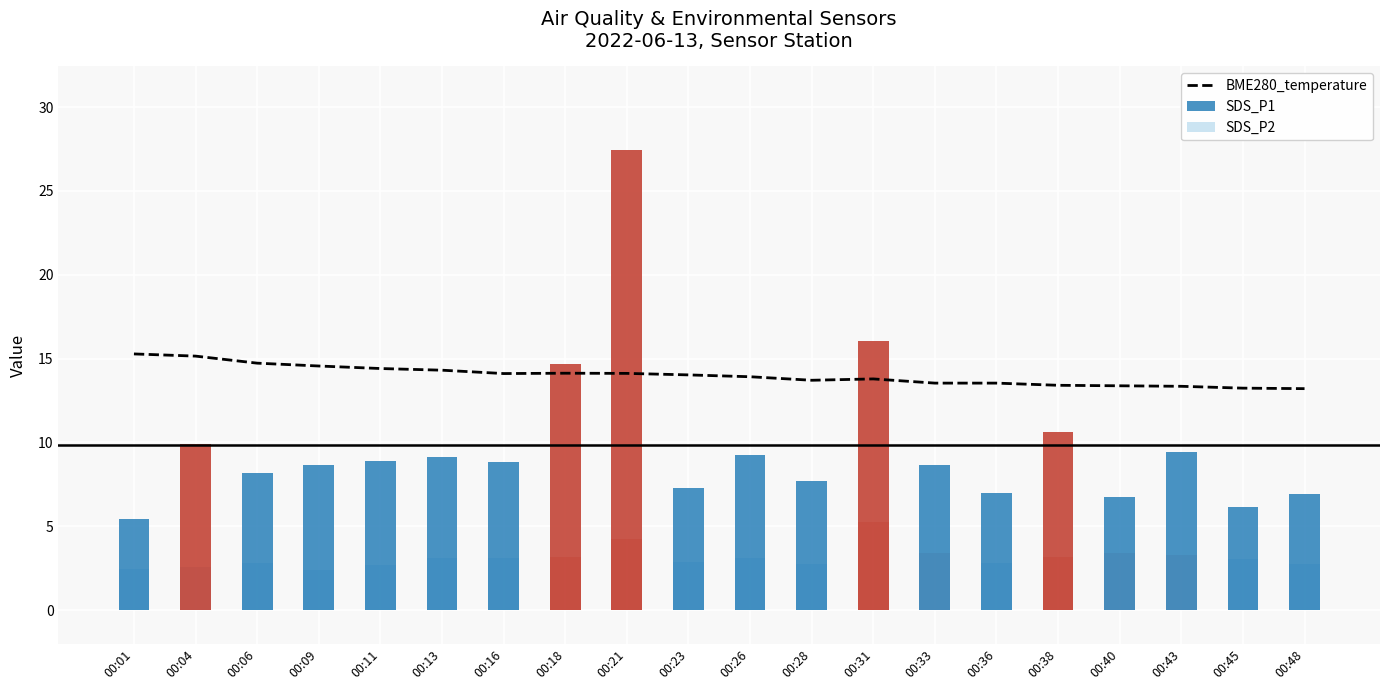

Rank the series by their maximum value, from lowest to highest.

SDS_P2, BME280_temperature, SDS_P1